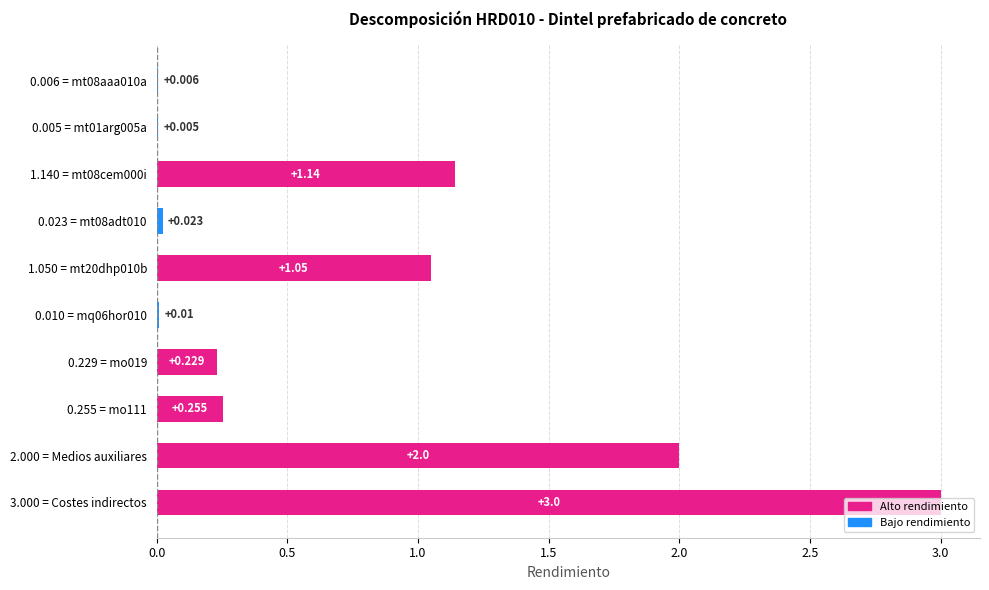

What is the difference between the second highest and minimum values?

2.0